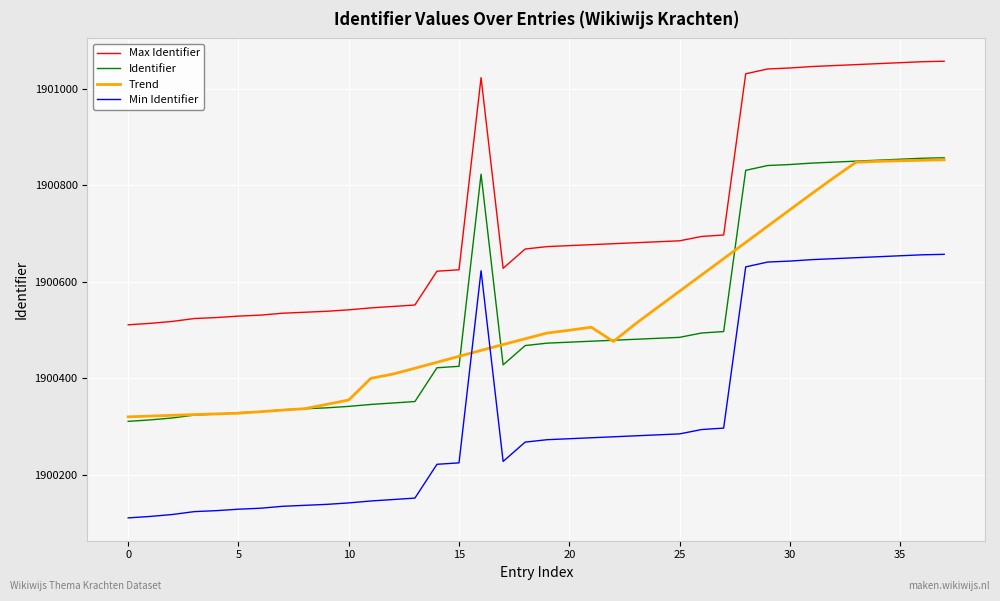

What is the lowest value of the Min Identifier series?

1900111.0